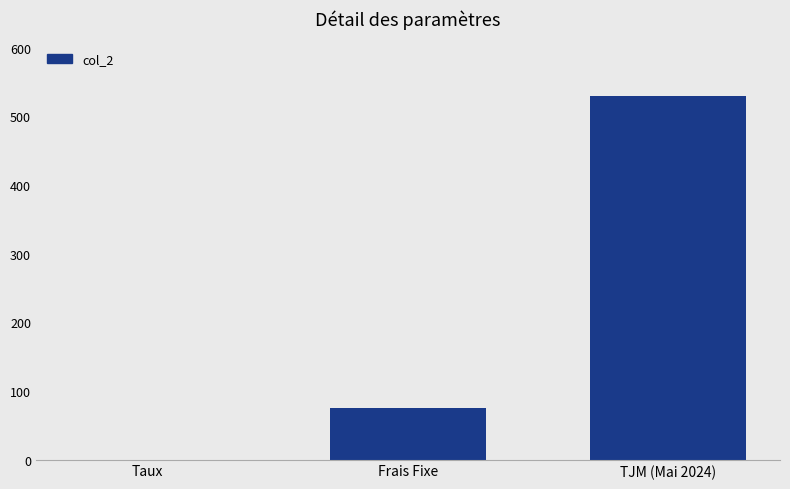

What value does the data have at TJM (Mai 2024)?

530.0